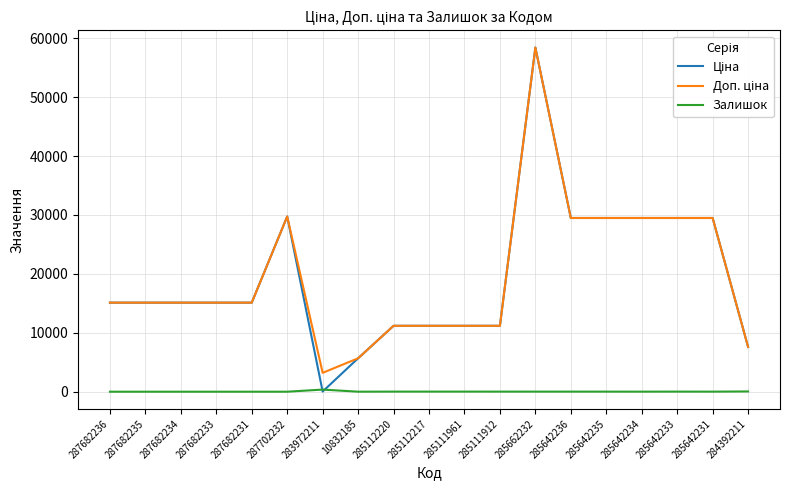

The Залишок series shows 14.0 at 285662232. True or false?

True